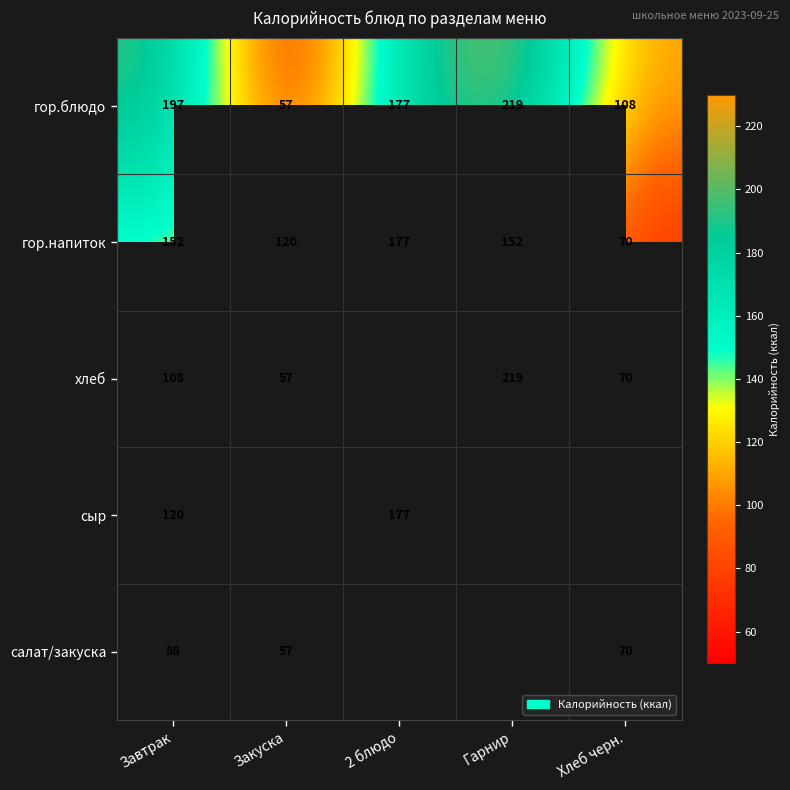

What is the difference between the highest and lowest values at Завтрак?

109